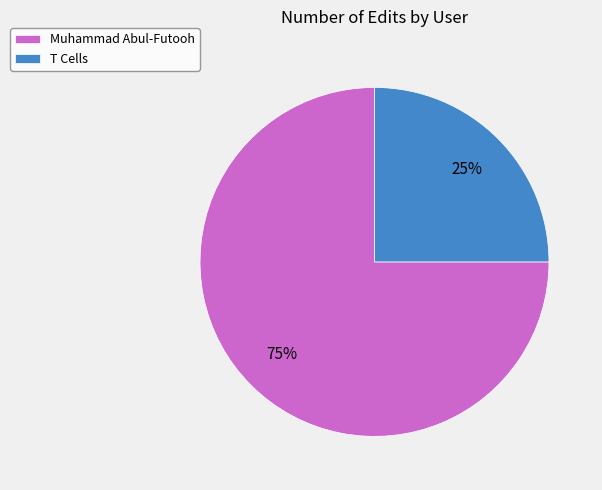

To the nearest percent, what is the difference between the Muhammad Abul-Futooh and T Cells slice percentages?

50%